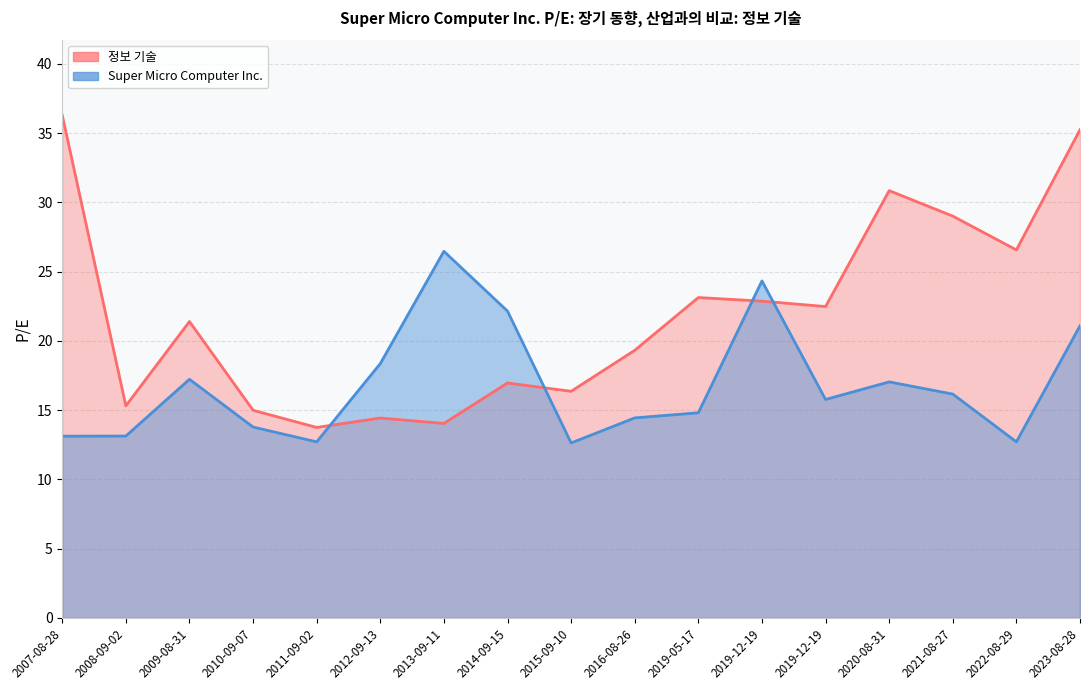

What is the minimum value for 정보 기술?

13.8